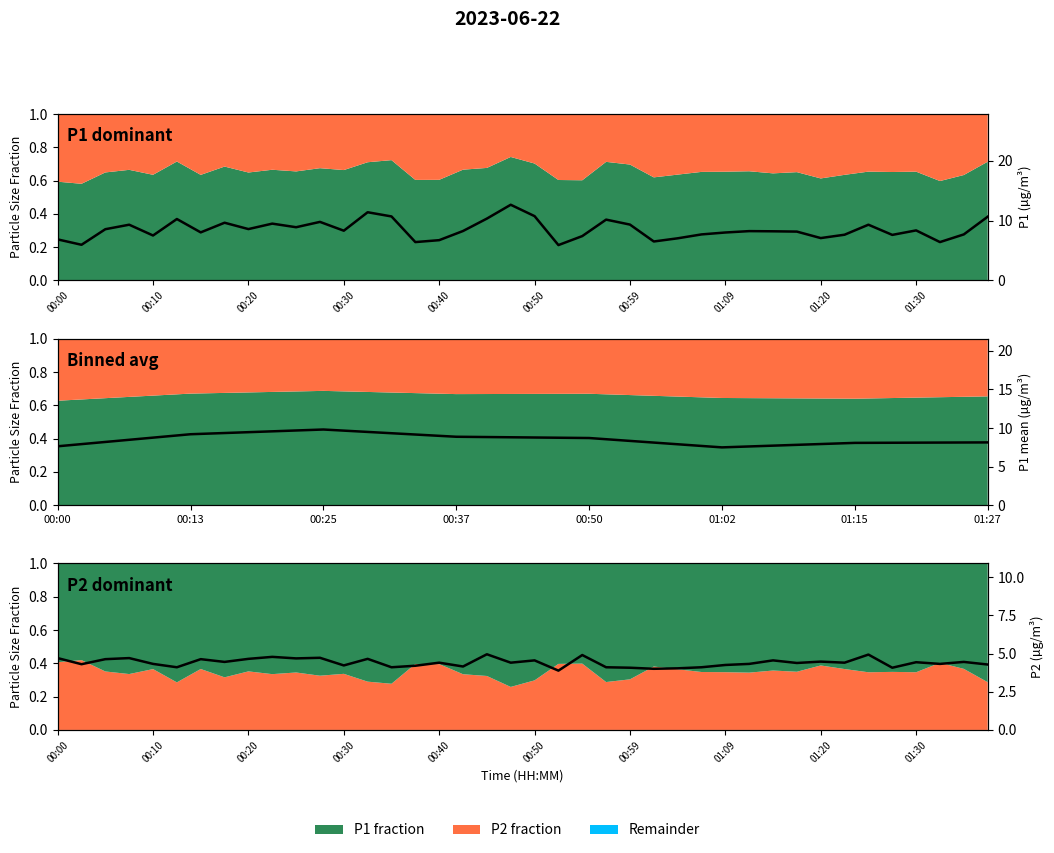

Which series has the largest range (max minus min)?

P1